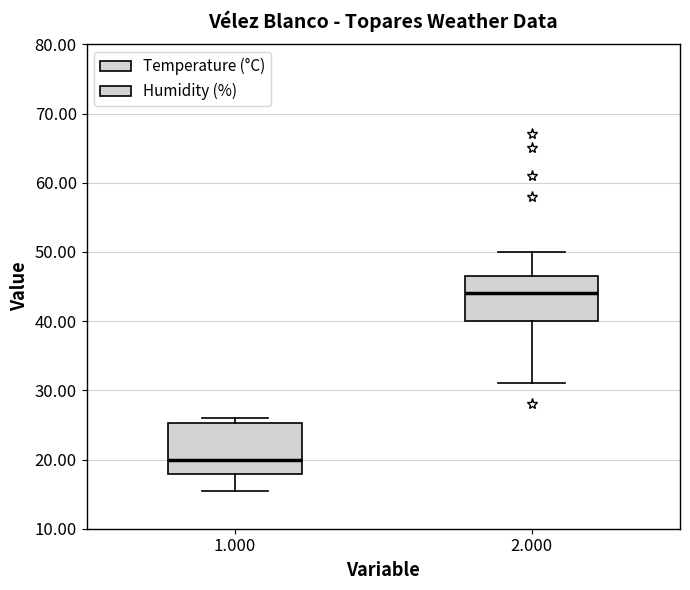

Where is the lower edge of the box at x = 1.000 on the y-axis? The values are not printed on the chart, so give them approximately, as read against the axis.

18